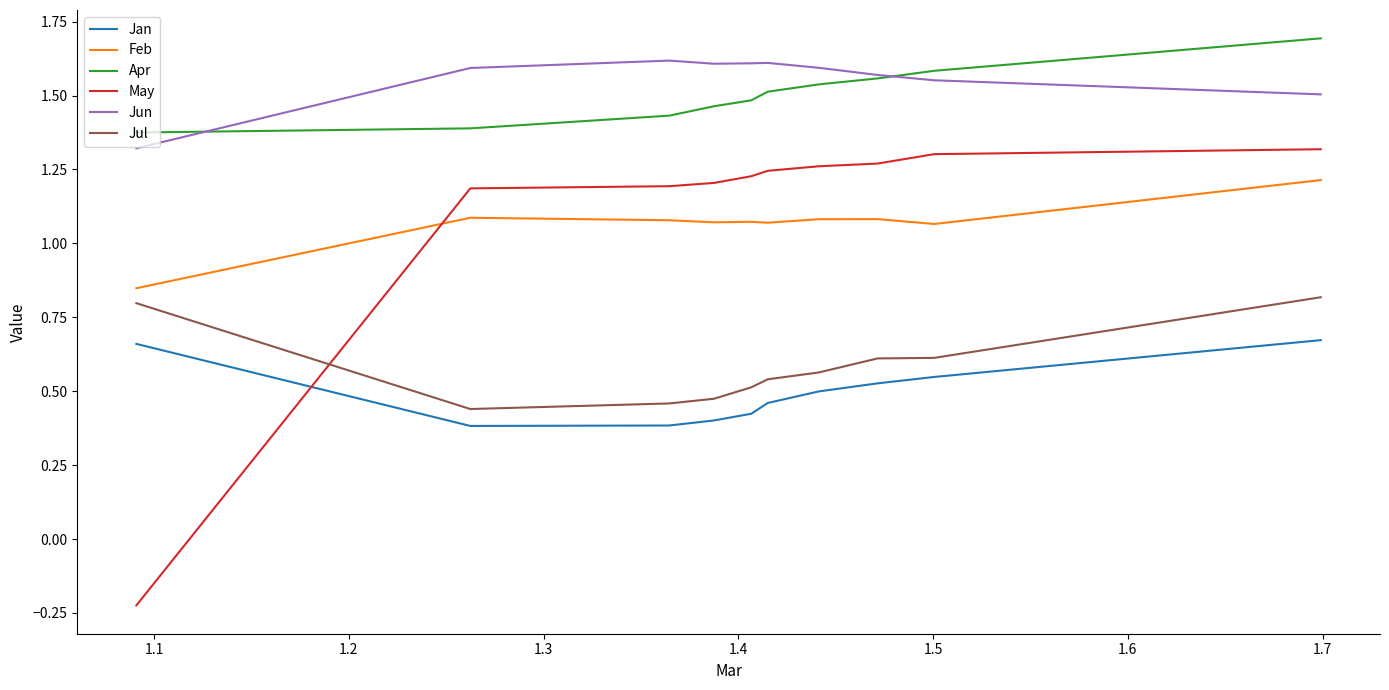

Which series has the widest spread of values?

May